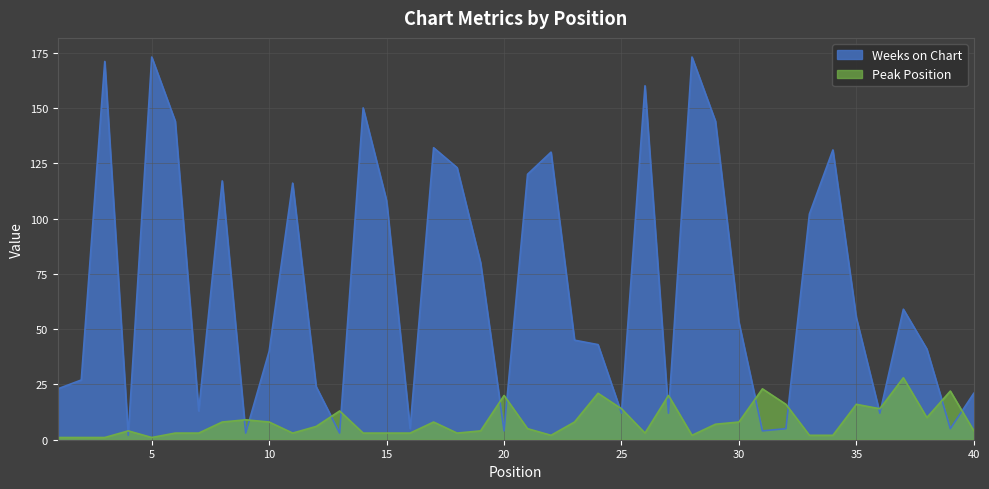

What is the value of the Peak Position point at the 39th from the left?

22